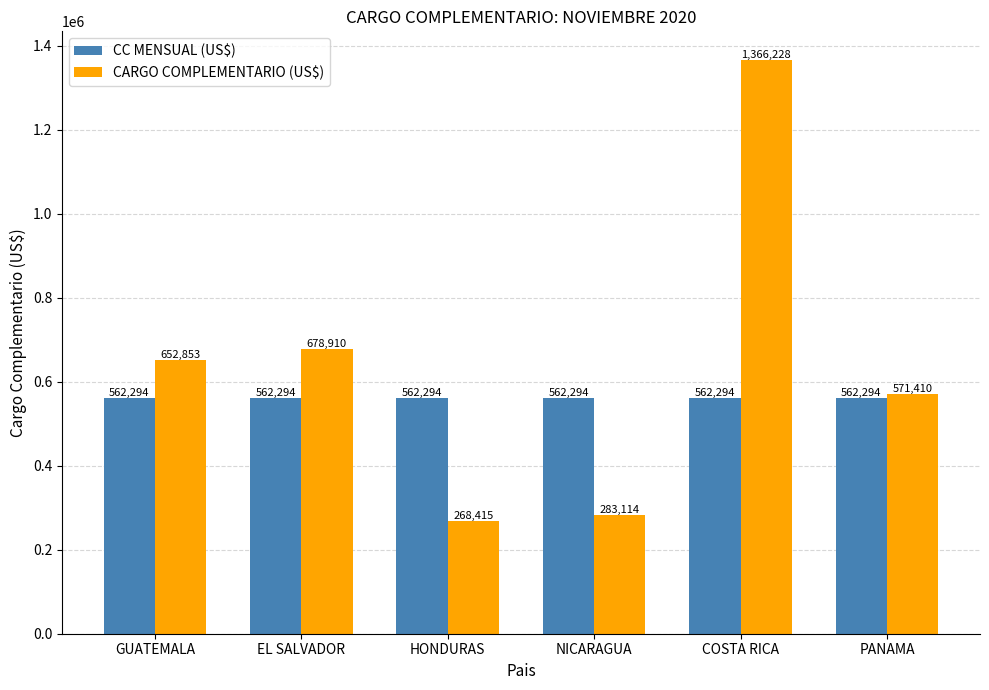

What is the label of the 4th bar from the right?

HONDURAS